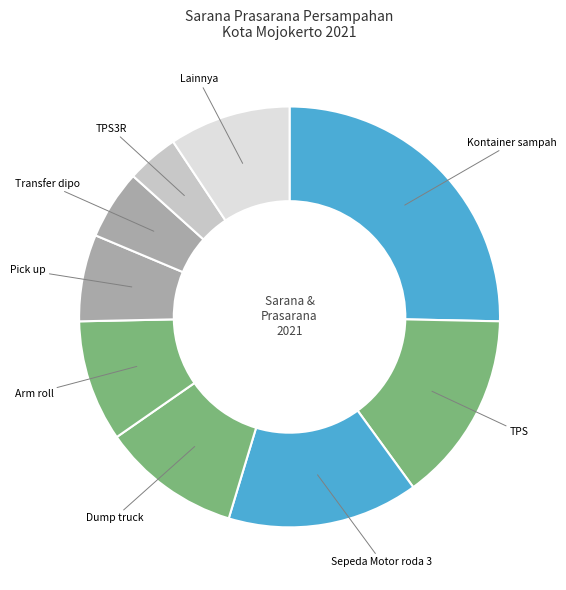

Is it true that TPS3R is 4% of the pie?

True